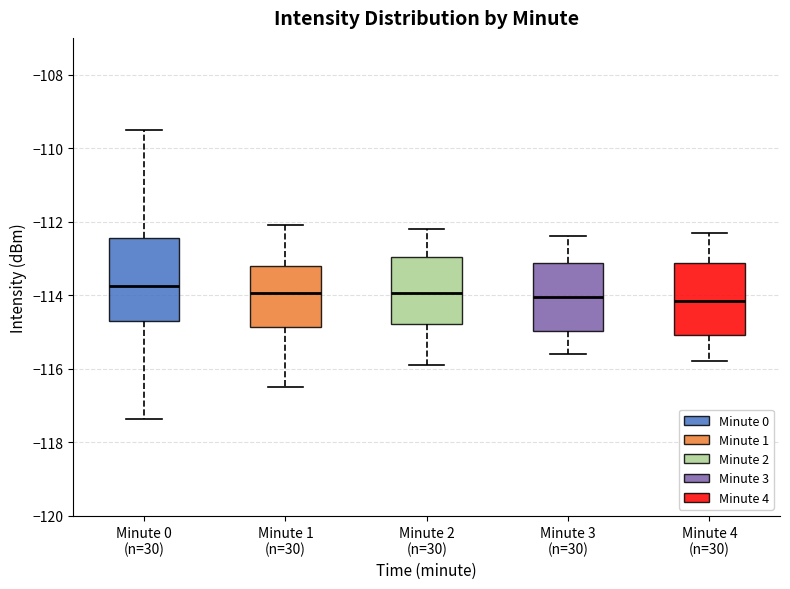

Which box has the highest median line?

Minute 0 (n=30)